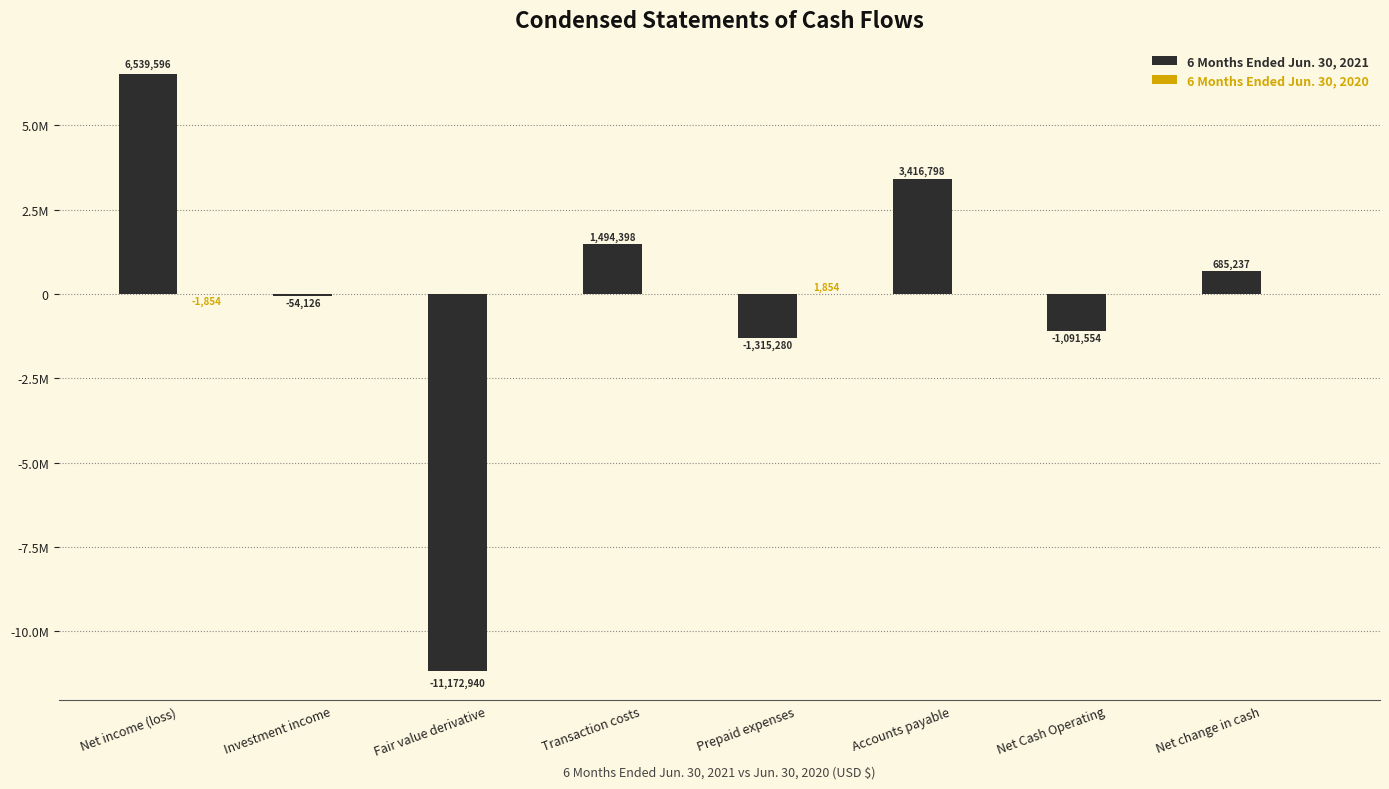

At which category is the sum across all series the highest?

Net income (loss)